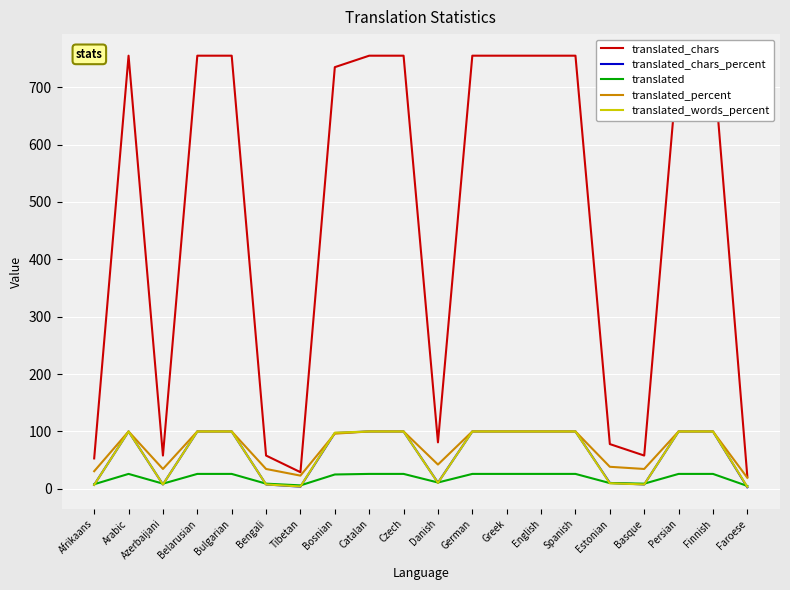

What is the minimum value for translated_chars?

21.0